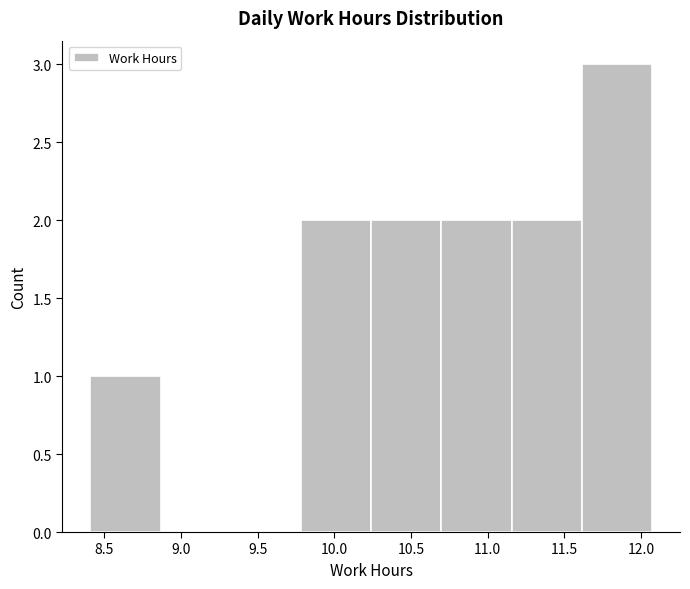

Reading left to right, transcribe this chart: for each bar, give the range it covers on the x-axis and its height. Neither the bar edges nor the heights are printed on the chart, so give them approximately, as read against the axes.

8.40 to 8.85: 1
8.85 to 9.35: 0
9.35 to 9.80: 0
9.80 to 10.25: 2
10.25 to 10.70: 2
10.70 to 11.15: 2
11.15 to 11.60: 2
11.60 to 12.05: 3